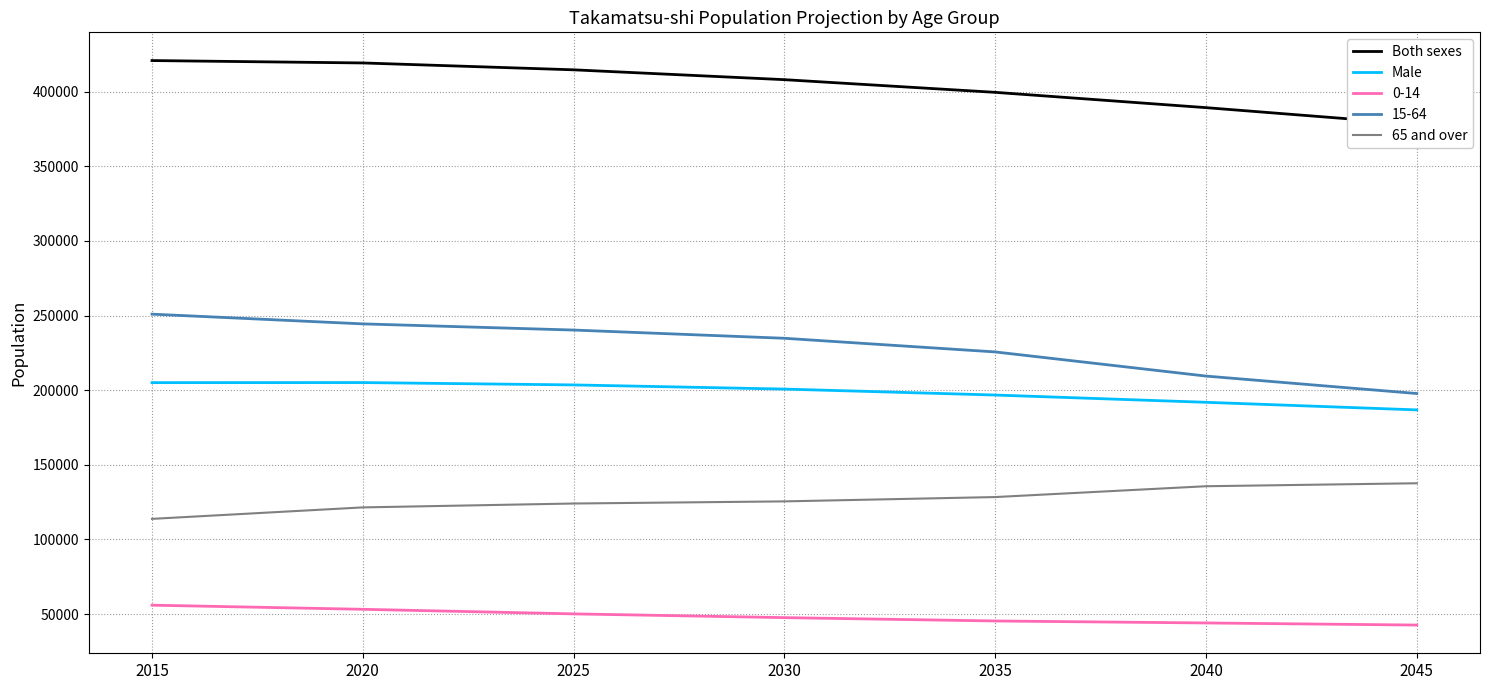

How many data points does each series have?

7